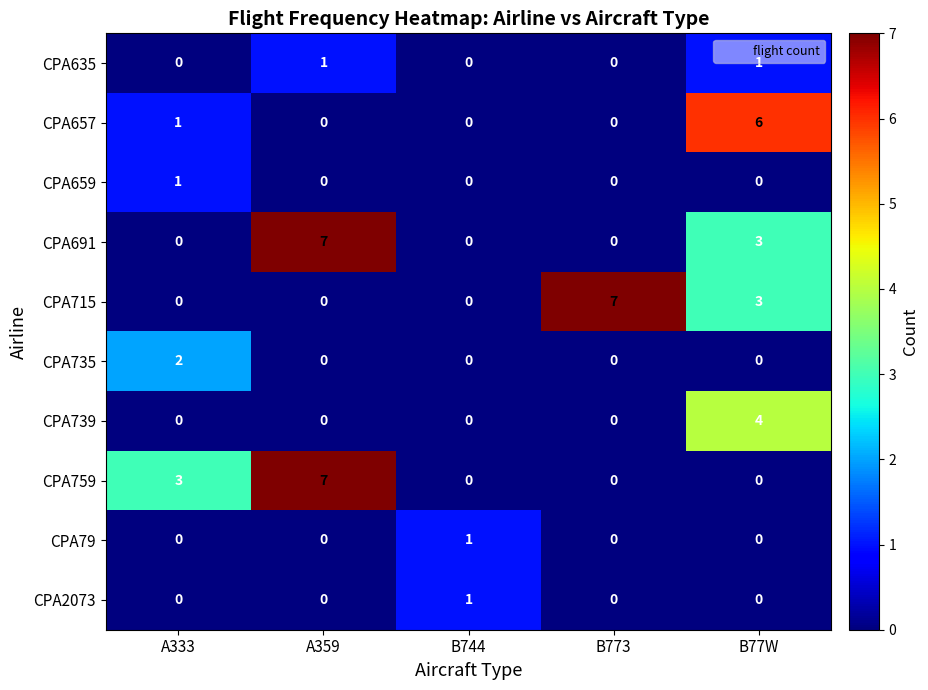

Count the number of data series in this chart.

10